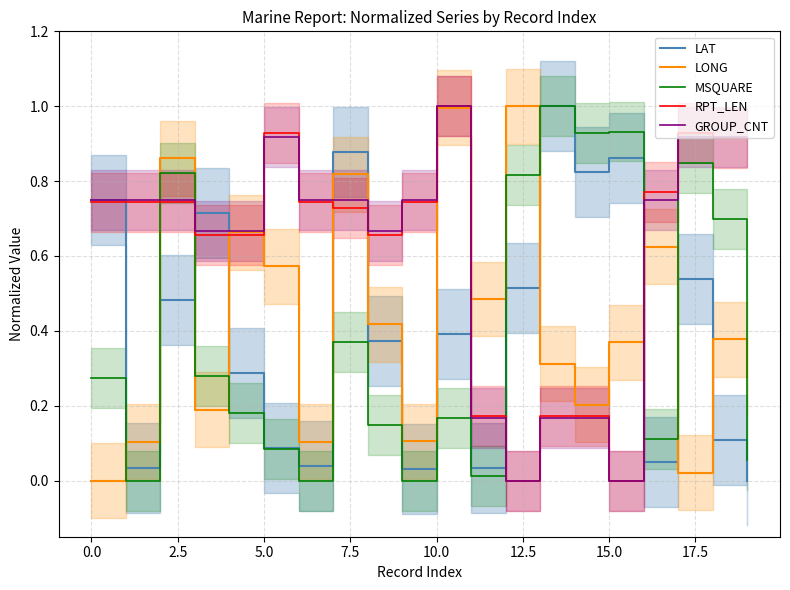

What is the sum of all MSQUARE values?

7.7